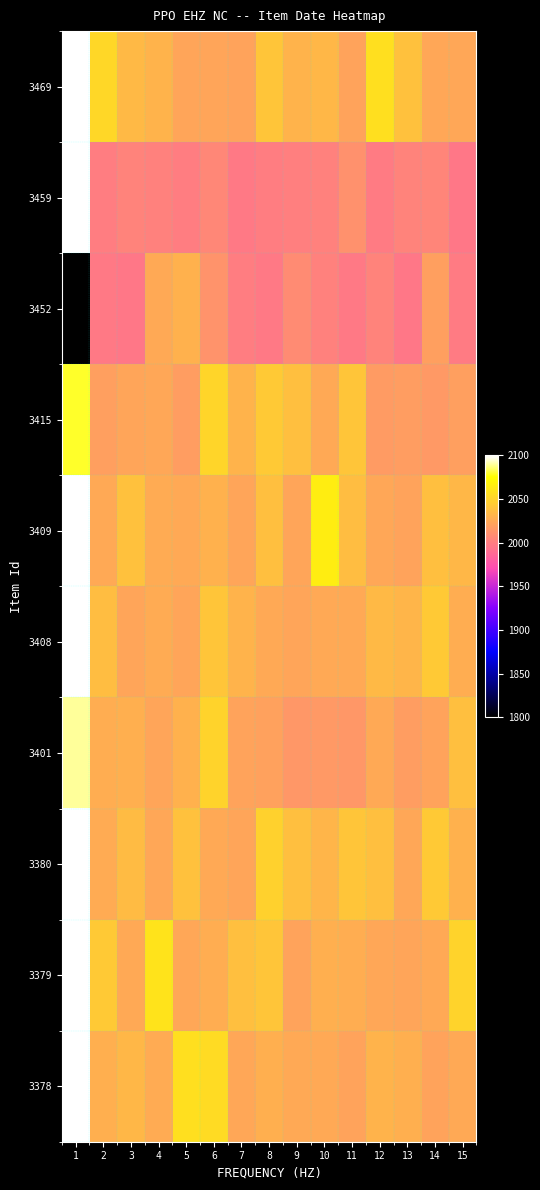

Reading right to left, what are all the values shown in this chart?

3469: 15=2024.0	14=2024.4	13=2039.9	12=2057.0	11=2022.2	10=2034.3	9=2031.2	8=2042.1	7=2022.6	6=2023.7	5=2023.7	4=2031.1	3=2035.2	2=2052.1	1=2100.0
3459: 15=1996.5	14=2005.0	13=2003.2	12=1998.2	11=2011.4	10=2002.1	9=2000.6	8=1999.5	7=1997.5	6=2005.5	5=1999.4	4=2001.7	3=2003.4	2=1999.6	1=2100.0
3452: 15=1999.0	14=2020.0	13=1996.3	12=2002.8	11=1997.3	10=2001.8	9=2007.5	8=1997.0	7=1999.6	6=2012.5	5=2029.7	4=2025.7	3=1996.7	2=1997.9	1=1800.0
3415: 15=2019.9	14=2016.5	13=2018.2	12=2016.9	11=2041.5	10=2025.1	9=2038.5	8=2044.1	7=2030.9	6=2050.9	5=2018.0	4=2023.9	3=2023.3	2=2019.7	1=2080.0
3409: 15=2034.3	14=2038.9	13=2022.1	12=2024.2	11=2036.8	10=2065.3	9=2022.8	8=2038.2	7=2023.5	6=2029.8	5=2025.3	4=2026.4	3=2039.6	2=2025.2	1=2100.0
3408: 15=2028.4	14=2043.8	13=2032.1	12=2035.1	11=2025.9	10=2025.7	9=2022.7	8=2026.0	7=2031.8	6=2041.9	5=2023.2	4=2026.4	3=2022.8	2=2036.8	1=2100.0
3401: 15=2038.8	14=2022.1	13=2018.8	12=2025.1	11=2015.3	10=2016.1	9=2015.3	8=2020.6	7=2022.4	6=2050.0	5=2029.7	4=2023.2	3=2029.3	2=2027.5	1=2090.0
3380: 15=2029.8	14=2044.3	13=2024.1	12=2038.3	11=2042.5	10=2032.0	9=2038.5	8=2048.5	7=2023.8	6=2025.4	5=2040.0	4=2024.6	3=2036.1	2=2027.3	1=2100.0
3379: 15=2050.6	14=2026.1	13=2023.3	12=2024.5	11=2027.4	10=2029.1	9=2022.1	8=2041.7	7=2039.0	6=2027.6	5=2024.6	4=2060.0	3=2025.8	2=2044.6	1=2100.0
3378: 15=2025.3	14=2022.5	13=2029.0	12=2031.4	11=2022.4	10=2025.4	9=2025.6	8=2028.9	7=2024.9	6=2054.8	5=2057.7	4=2026.5	3=2034.1	2=2029.3	1=2100.0